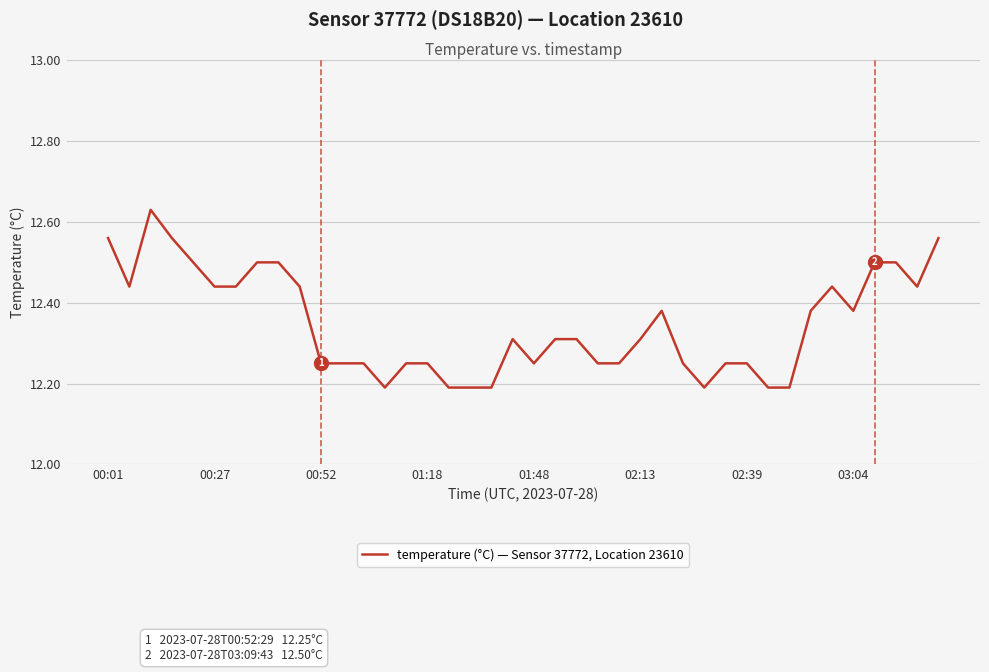

What is the difference between the maximum and minimum values?

0.4